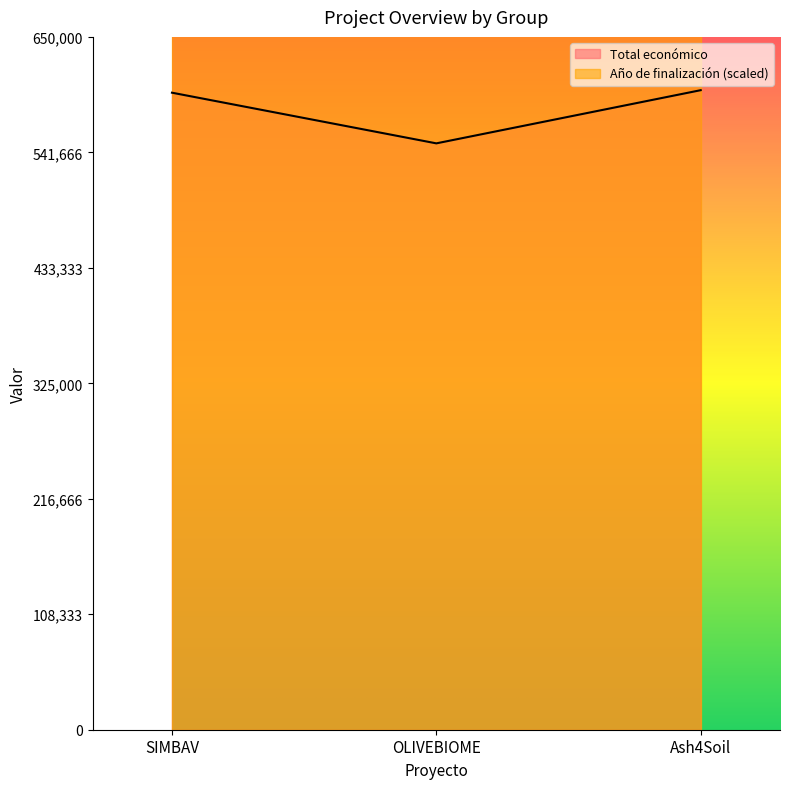

Is it true that the value at Ash4Soil is 991043?

False